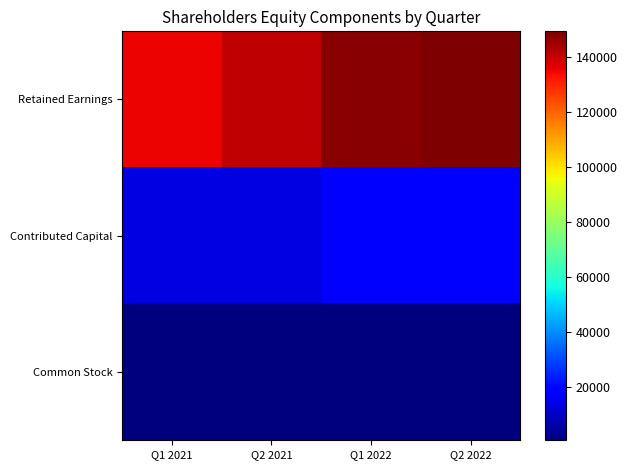

Rank the series by their maximum value, from lowest to highest.

Common Stock, Contributed Capital, Retained Earnings